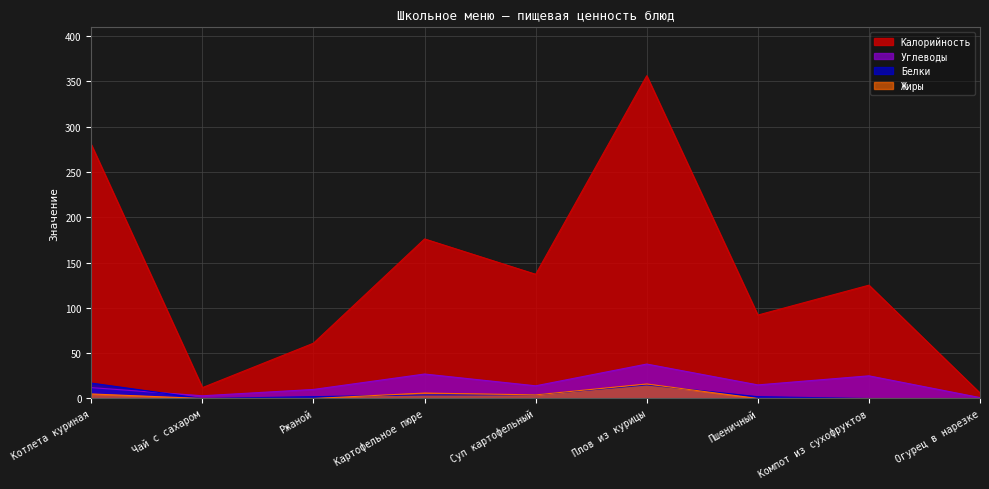

At which label is Углеводы closest to 19?

Пшеничный